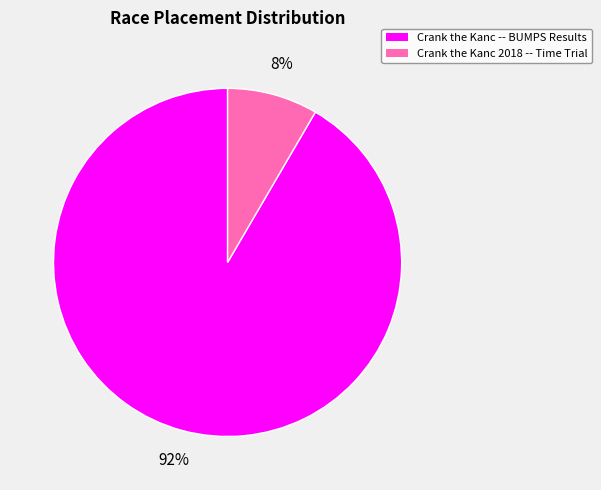

The Crank the Kanc -- BUMPS Results slice represents 99% of the pie. True or false?

False